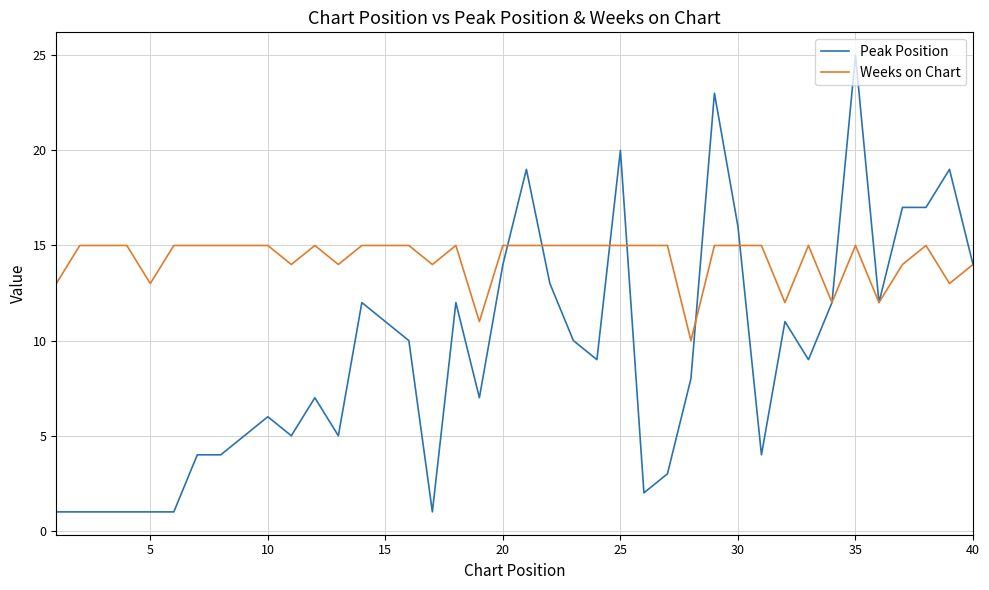

Which series has the widest spread of values?

Peak Position